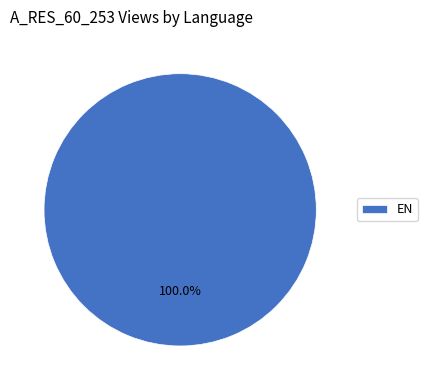

Rank the categories by value from lowest to highest.

EN